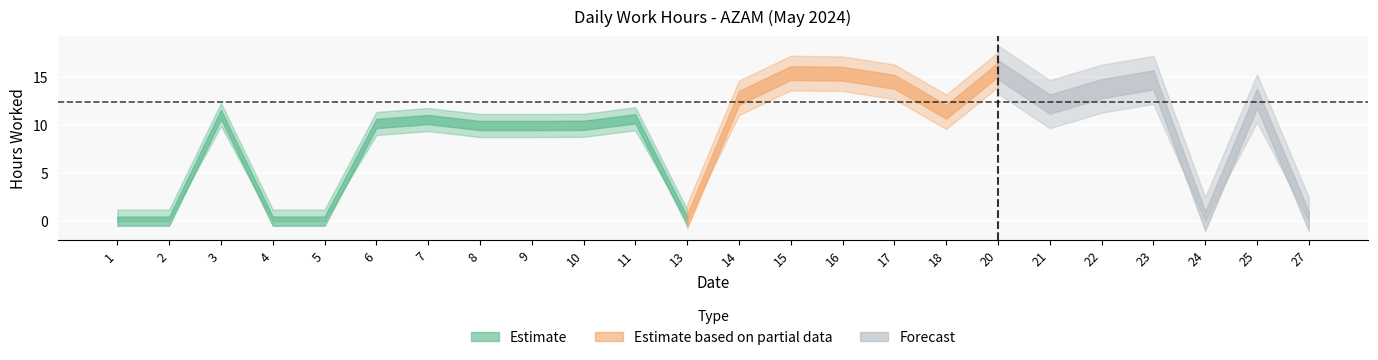

How many values are below 10?

10